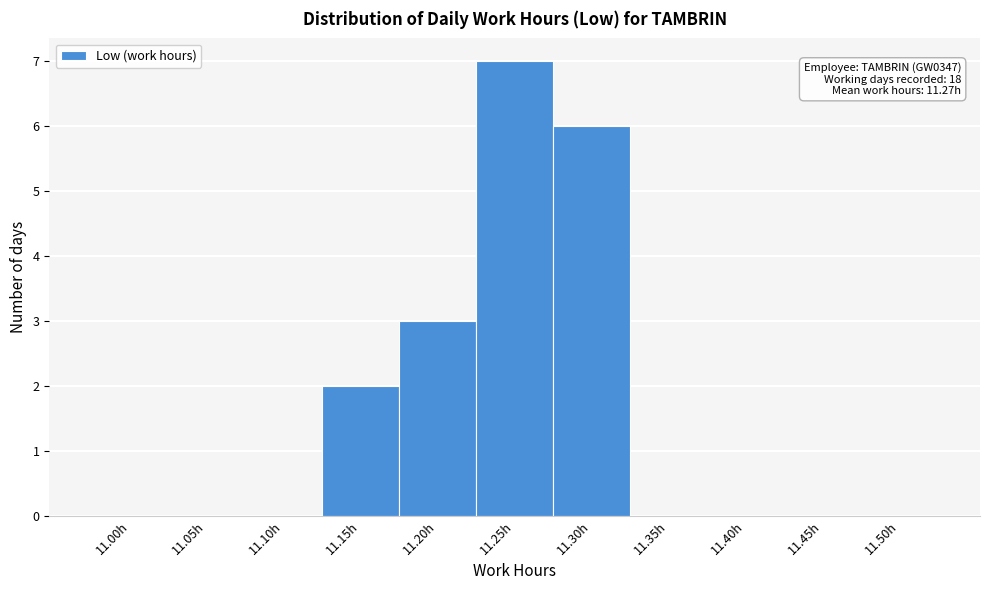

Reading left to right, what are all the values shown in this chart?

11.00h=0	11.05h=0	11.10h=0	11.15h=2	11.20h=3	11.25h=7	11.30h=6	11.35h=0	11.40h=0	11.45h=0	11.50h=0